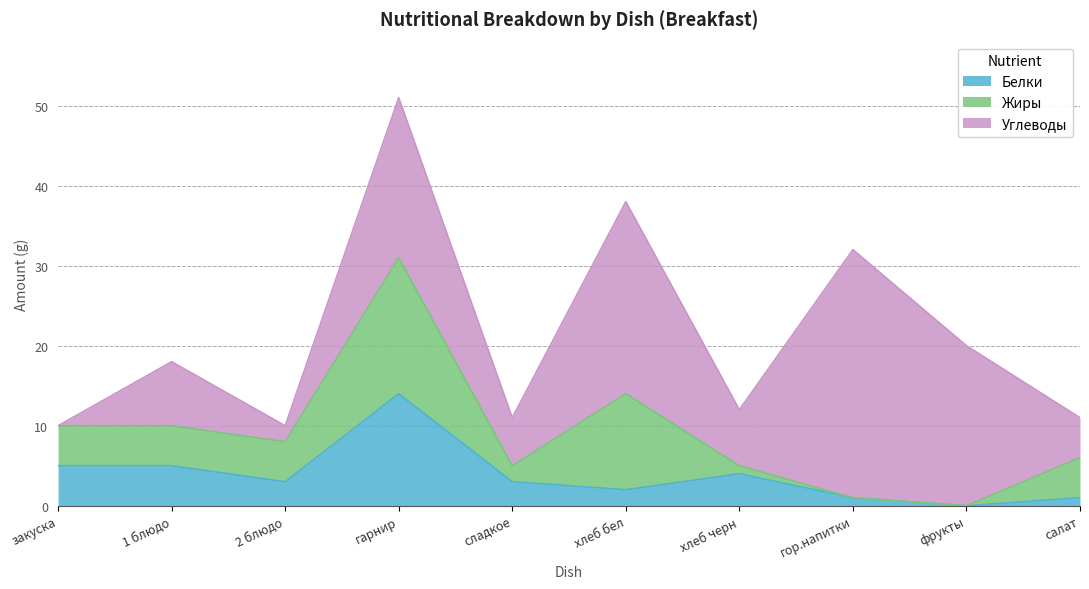

Does the chart display data point markers on the line(s)?

No